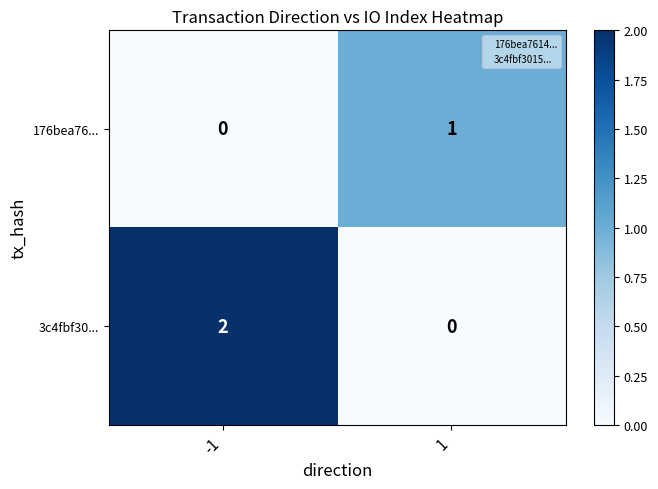

List the series in order of their overall mean, lowest first.

176bea76..., 3c4fbf30...